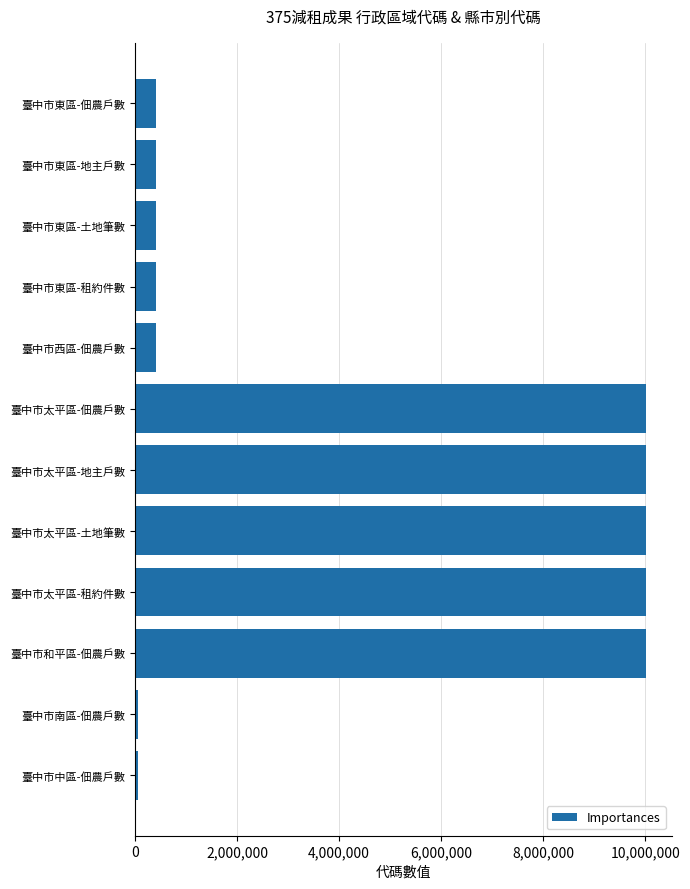

Reading top to bottom, transcribe all the data shown in this chart.

臺中市東區-佃農戶數=407610	臺中市東區-地主戶數=407610	臺中市東區-土地筆數=407610	臺中市東區-租約件數=407610	臺中市西區-佃農戶數=407610	臺中市太平區-佃農戶數=10019000	臺中市太平區-地主戶數=10019000	臺中市太平區-土地筆數=10019000	臺中市太平區-租約件數=10019000	臺中市和平區-佃農戶數=10019000	臺中市南區-佃農戶數=66000	臺中市中區-佃農戶數=66000